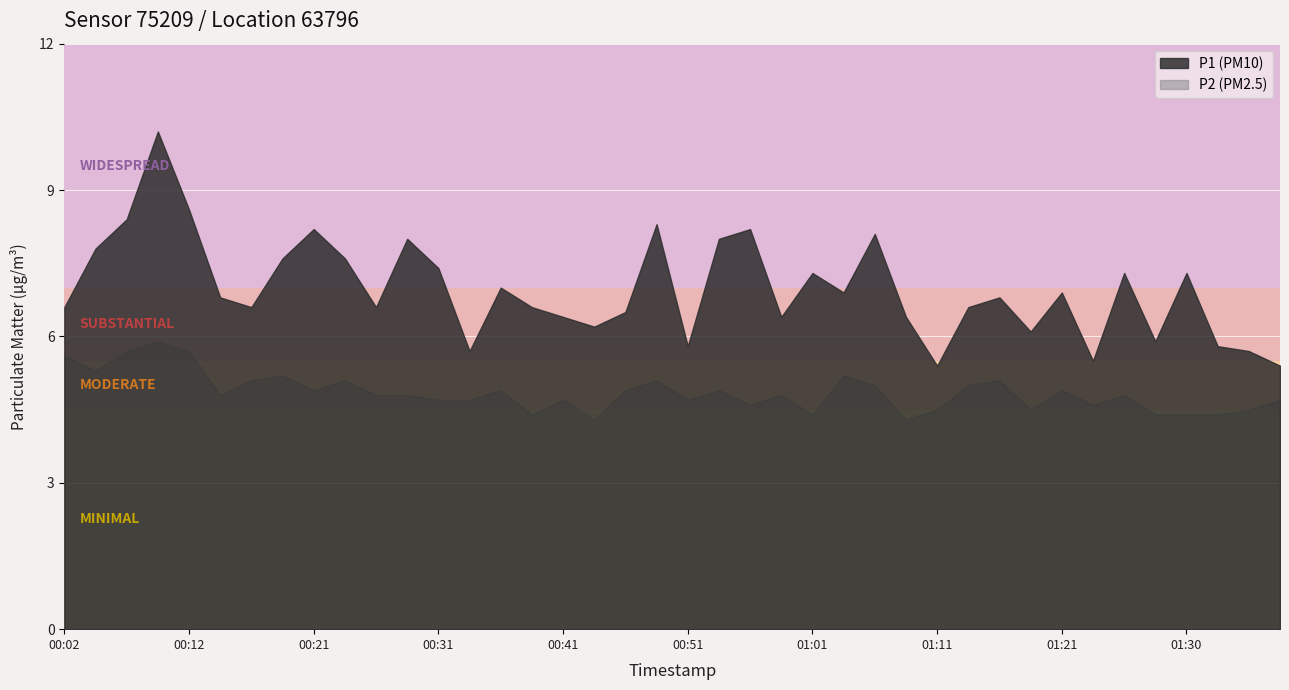

What is the average value of the P1 series?

7.0